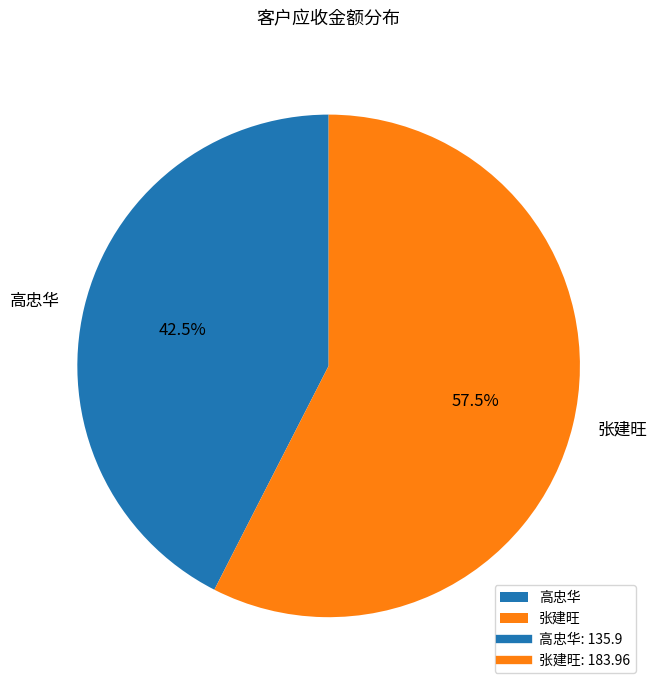

What portion of the pie excludes 张建旺?

42.5%